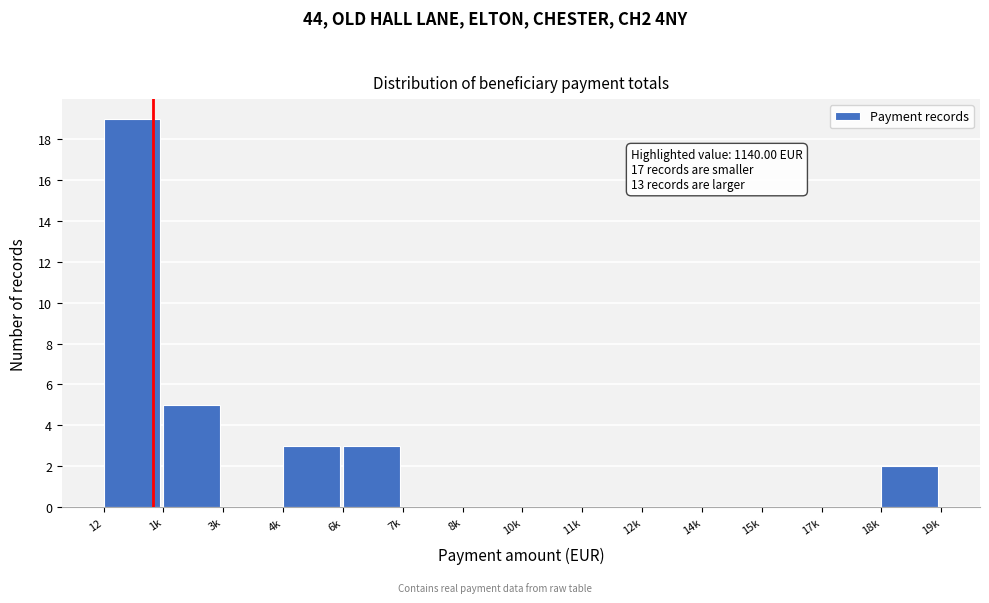

Reading left to right, transcribe all the data shown in this chart.

12=19	1k=5	3k=0	4k=3	6k=3	7k=0	8k=0	10k=0	11k=0	12k=0	14k=0	15k=0	17k=0	18k=2